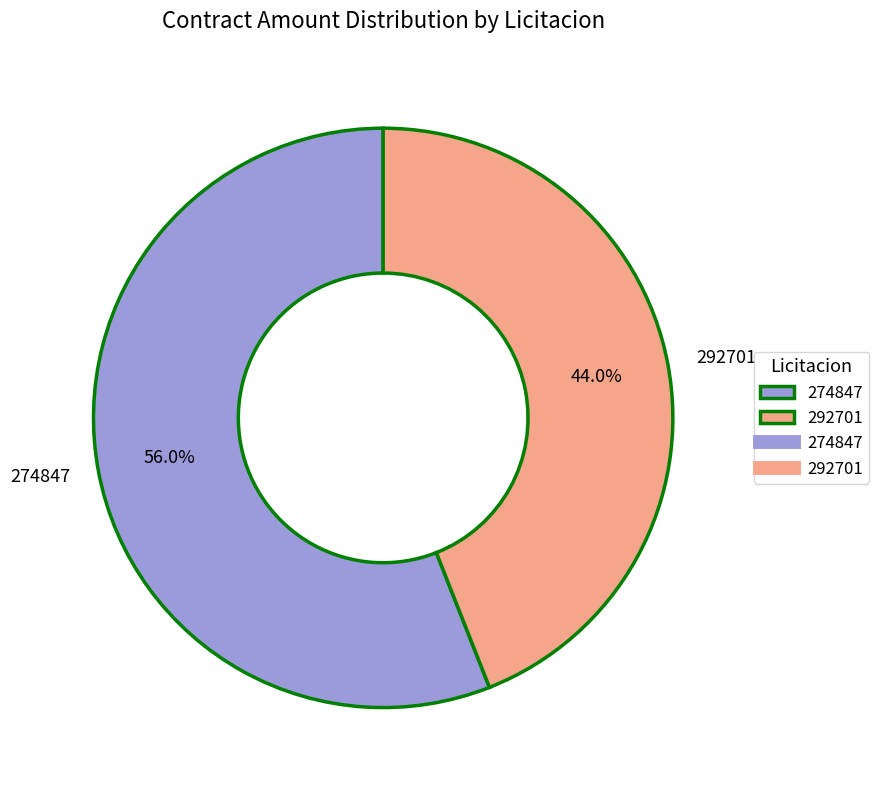

Rank the categories by value from highest to lowest.

274847, 292701